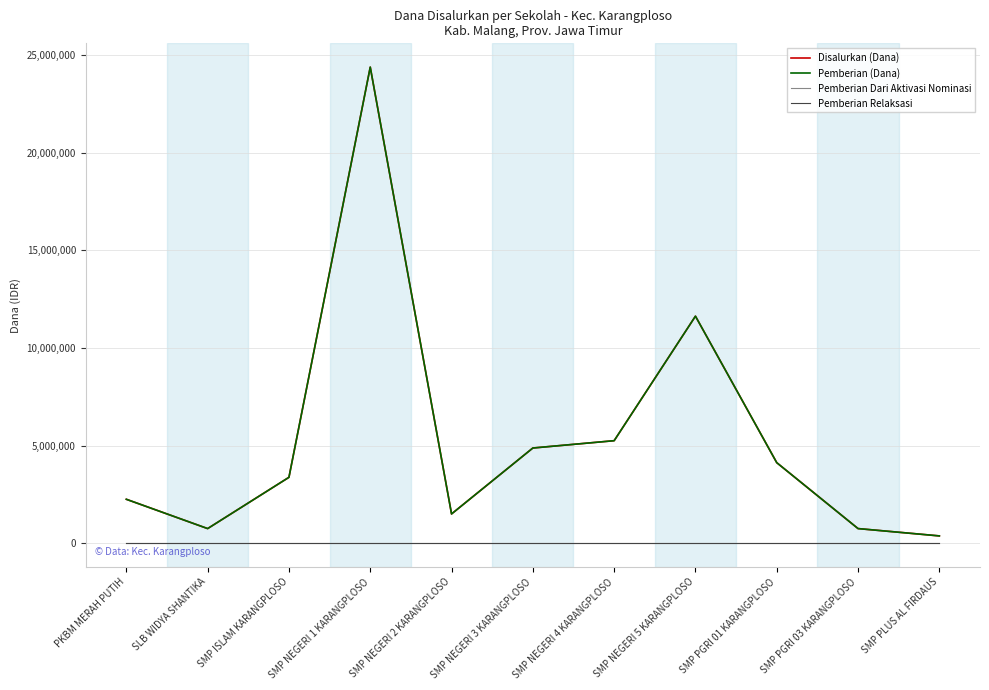

Does the chart have visible grid lines?

Yes